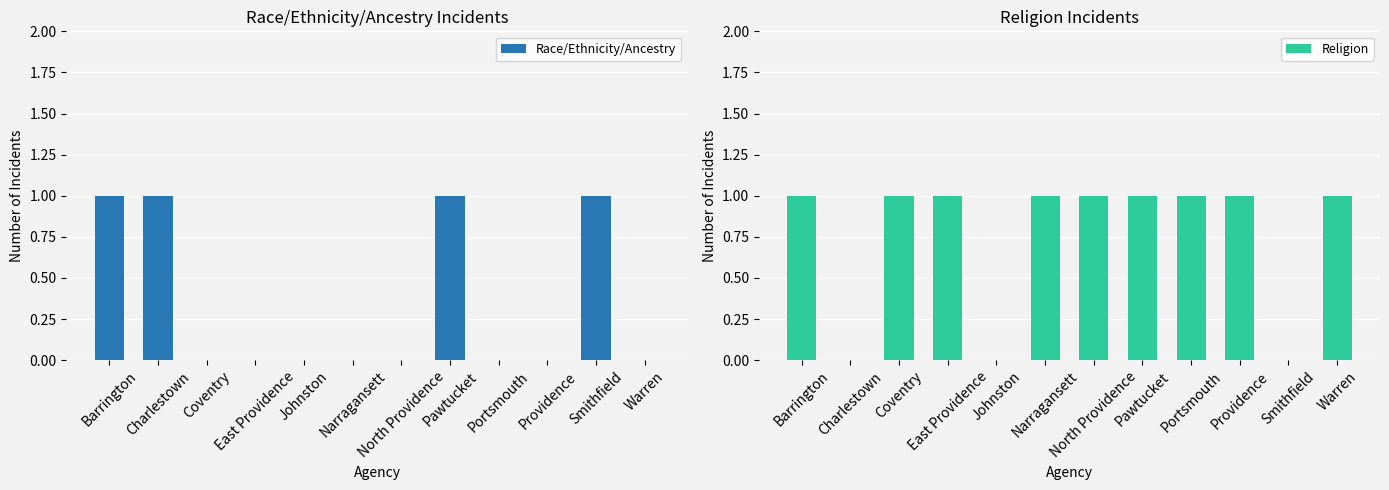

What is the label of the 9th bar from the right?

East Providence